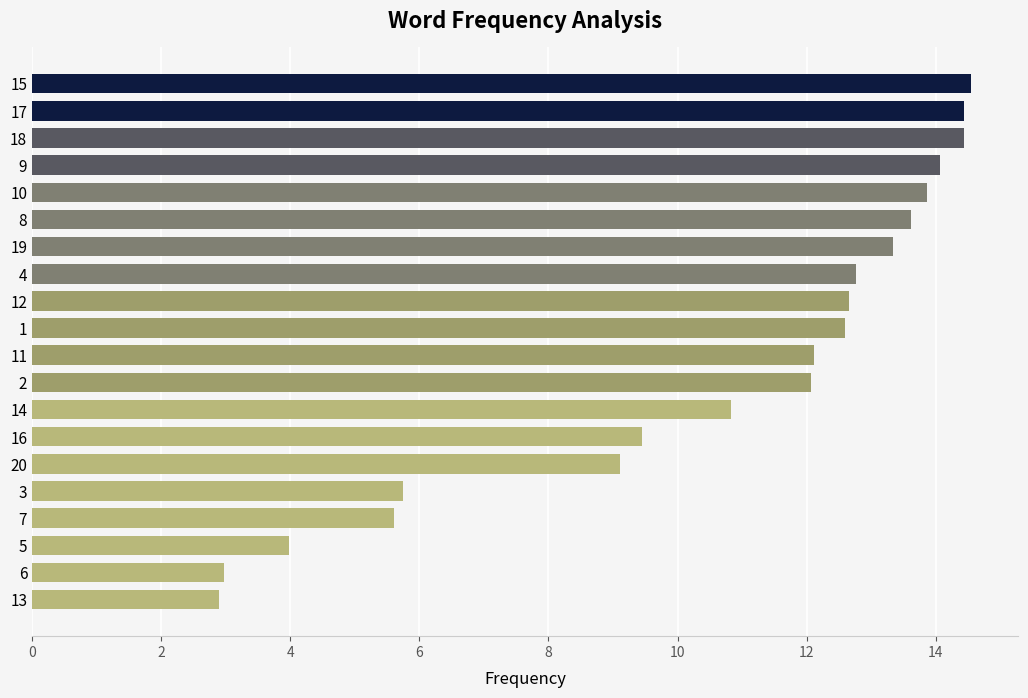

Where is the data nearest to the value 8?

20